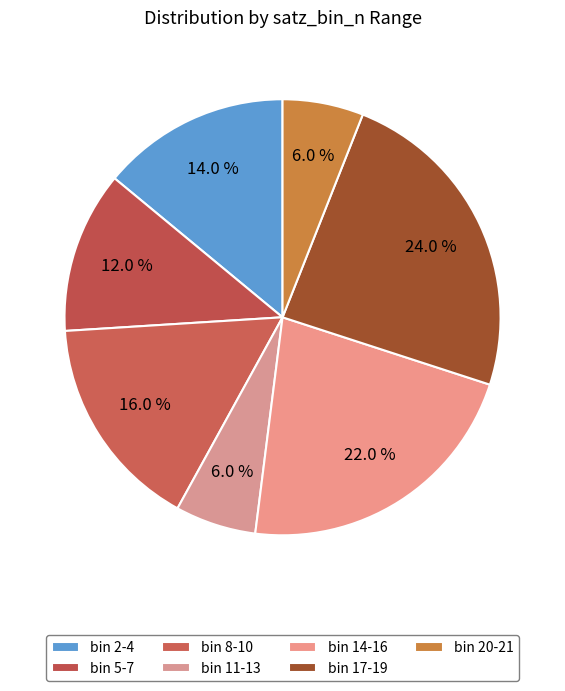

How many segments does this pie chart have?

7